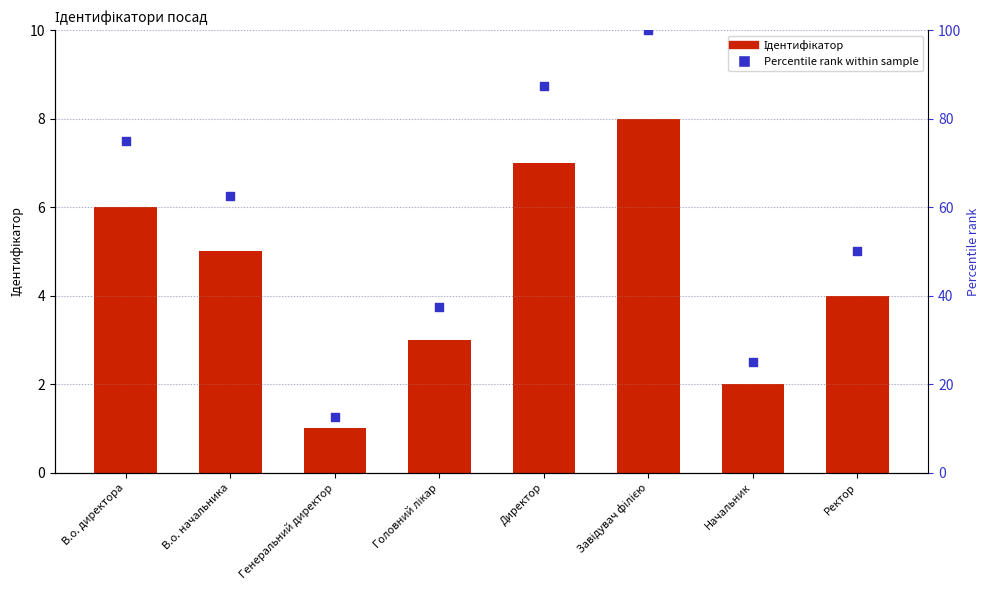

Is the value of Percentile rank at В.о. директора greater than the value of Ідентифікатор at Генеральний директор?

Yes